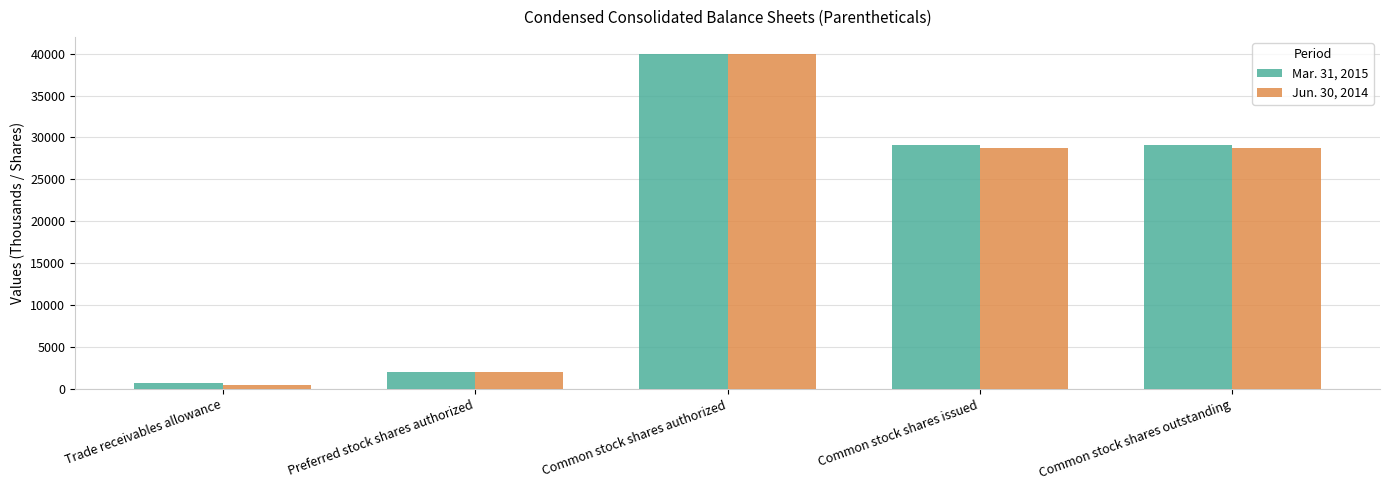

True or false: Jun. 30, 2014 has a value of 517 at Trade receivables allowance.

True